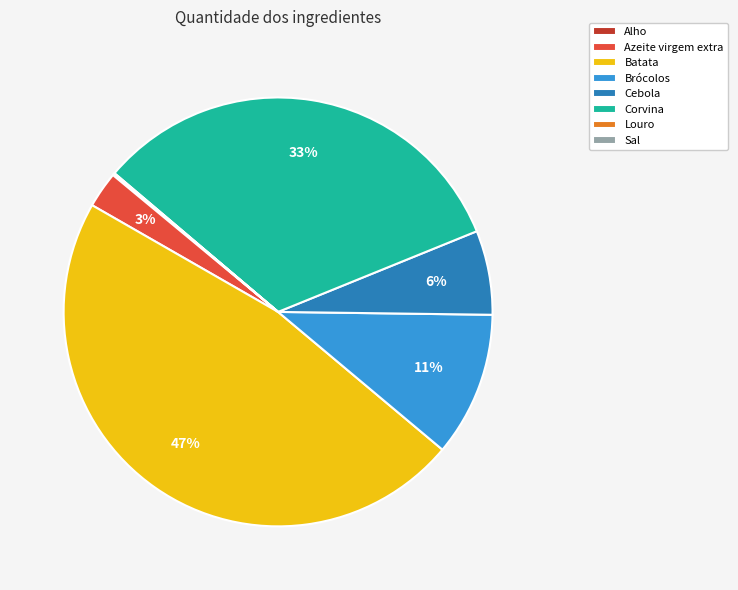

Which slice is the largest?

Batata